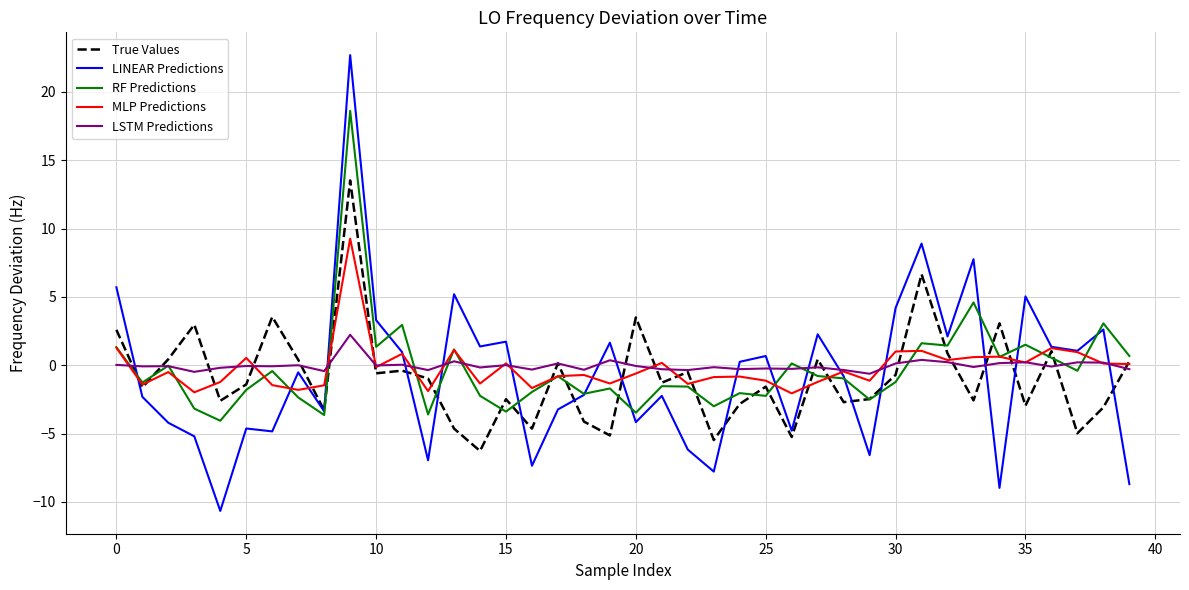

What is the greatest value displayed?

22.7